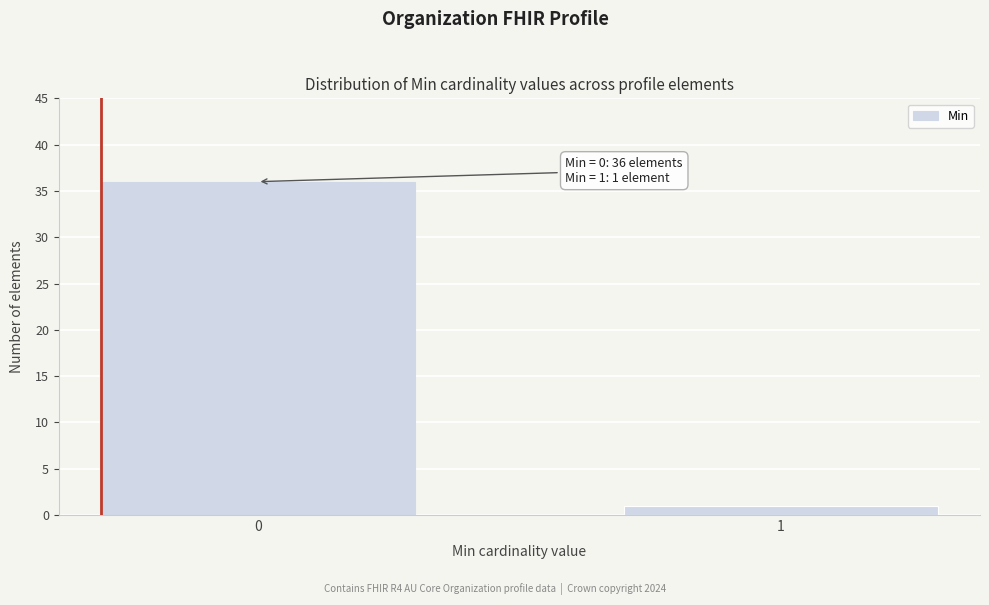

Reading left to right, what are all the values shown in this chart?

36	1